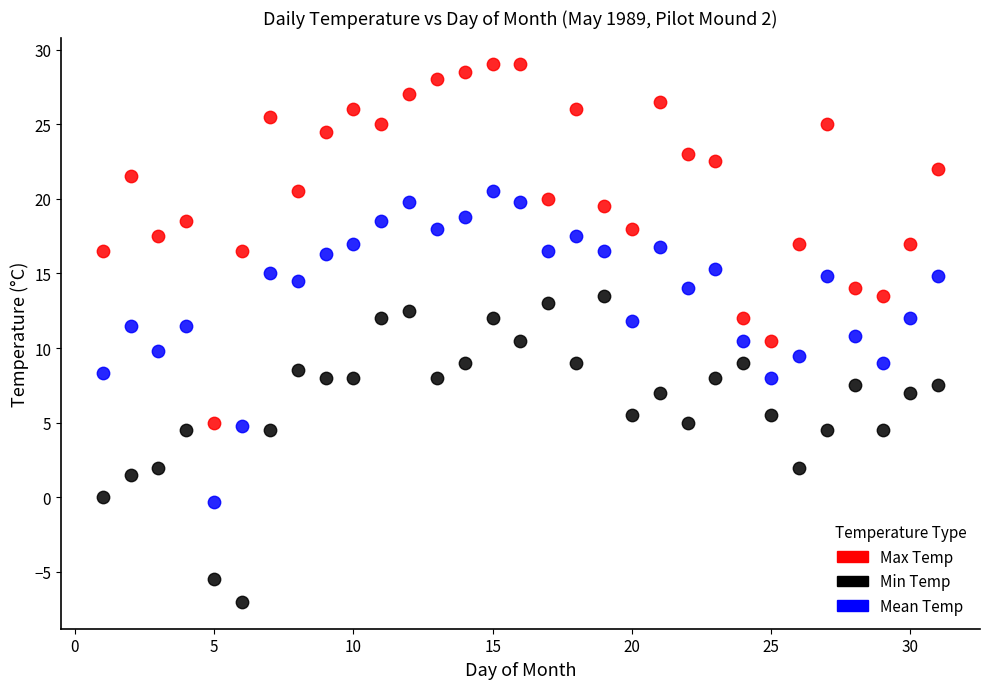

Which series contains the lowest Y value?

Min Temp